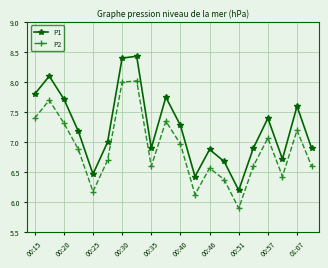

Which series has the largest range (max minus min)?

P1